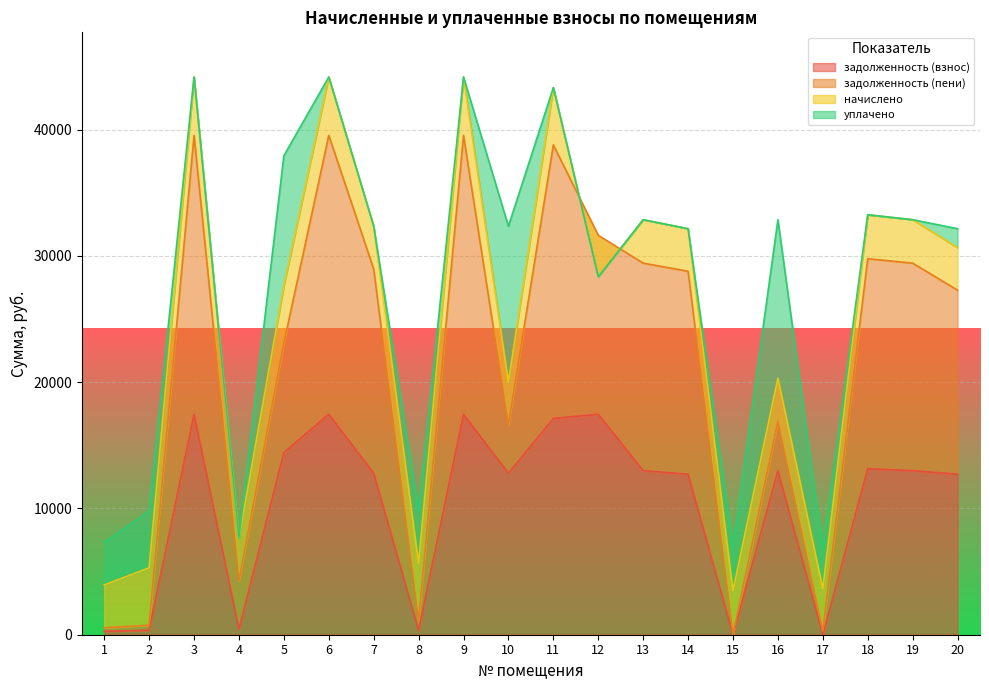

What is the highest value of the задолженность (взнос) series?

17462.4